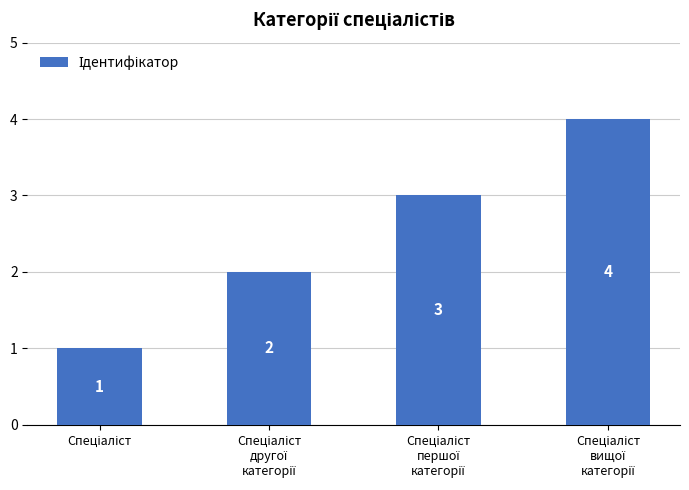

Count the values in the range 2 to 4.

3